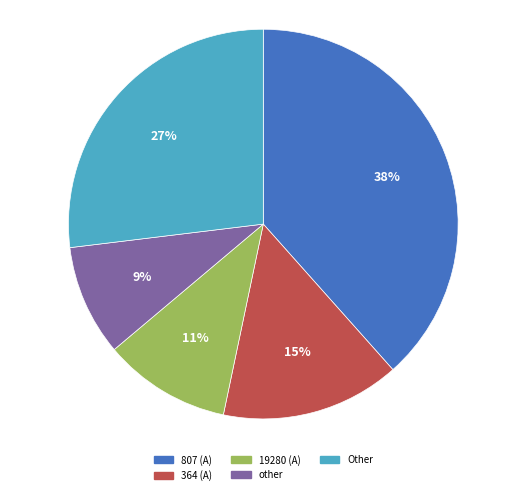

To the nearest percent, what is the average slice percentage?

20%